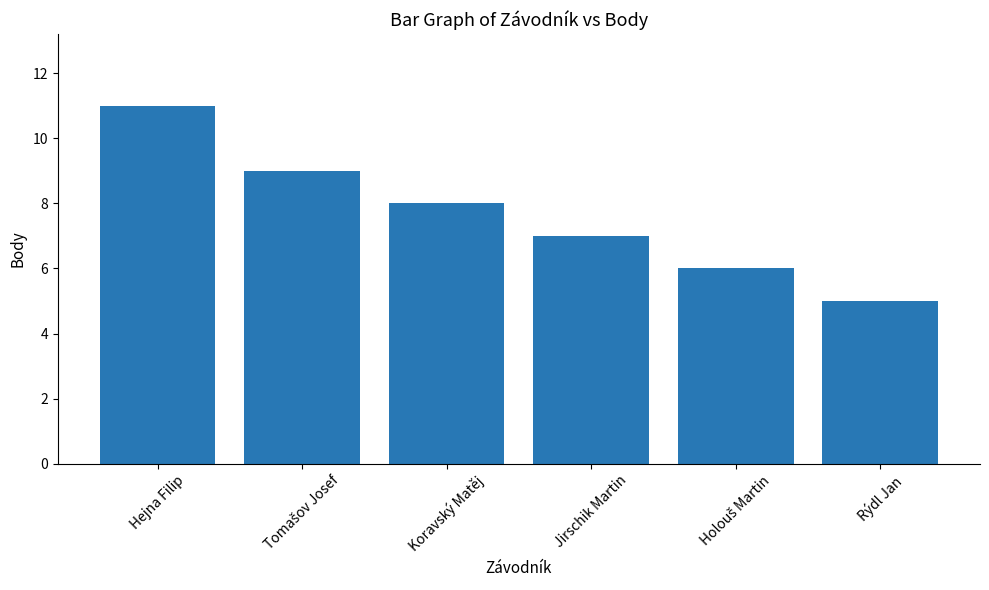

The value at Hejna Filip is 3. True or false?

False